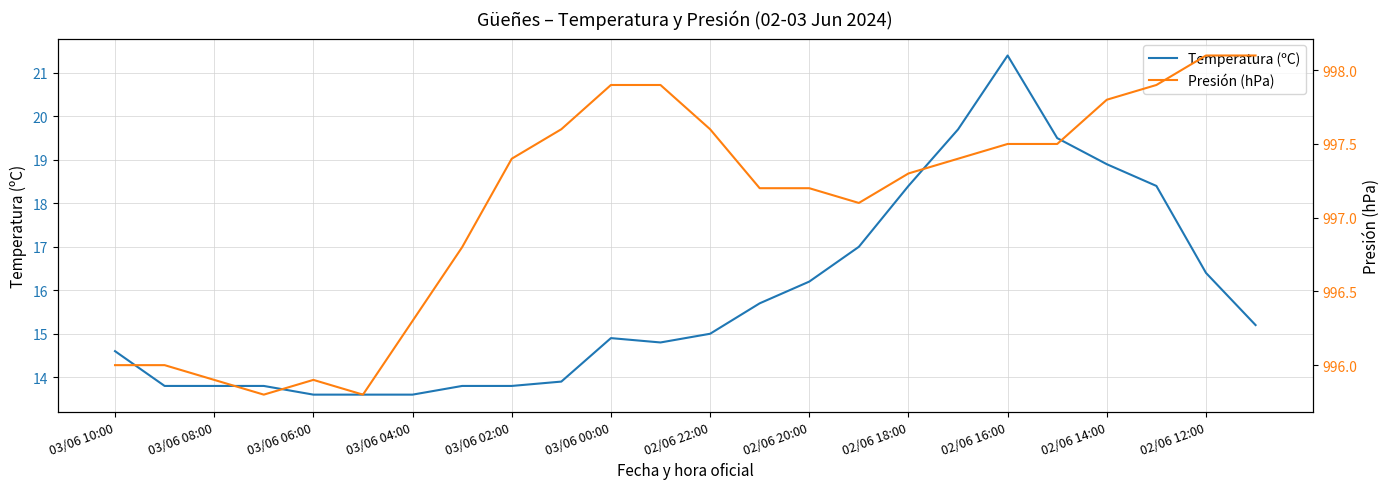

What is the sum of the Presión (hPa) values at 19 and 03/06 08:00?

1993.5